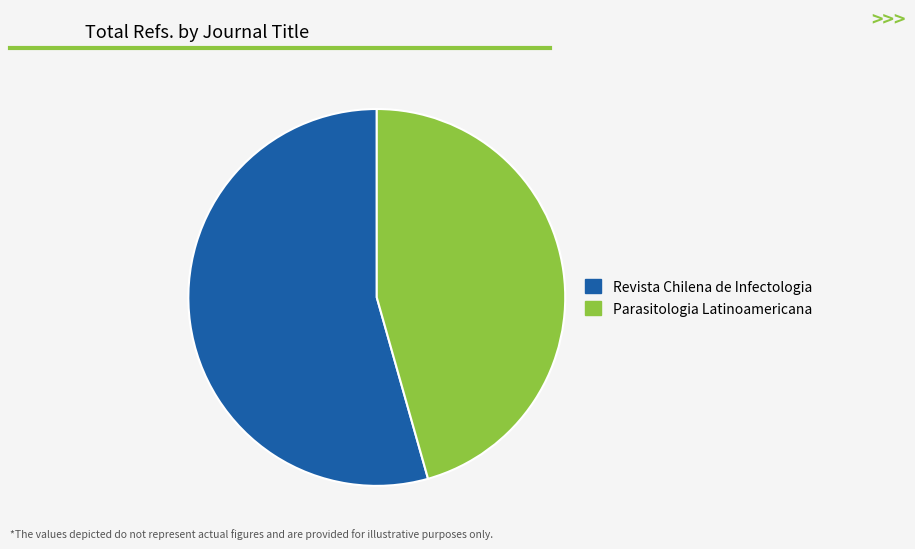

The Parasitologia Latinoamericana slice represents 33% of the pie. True or false?

False